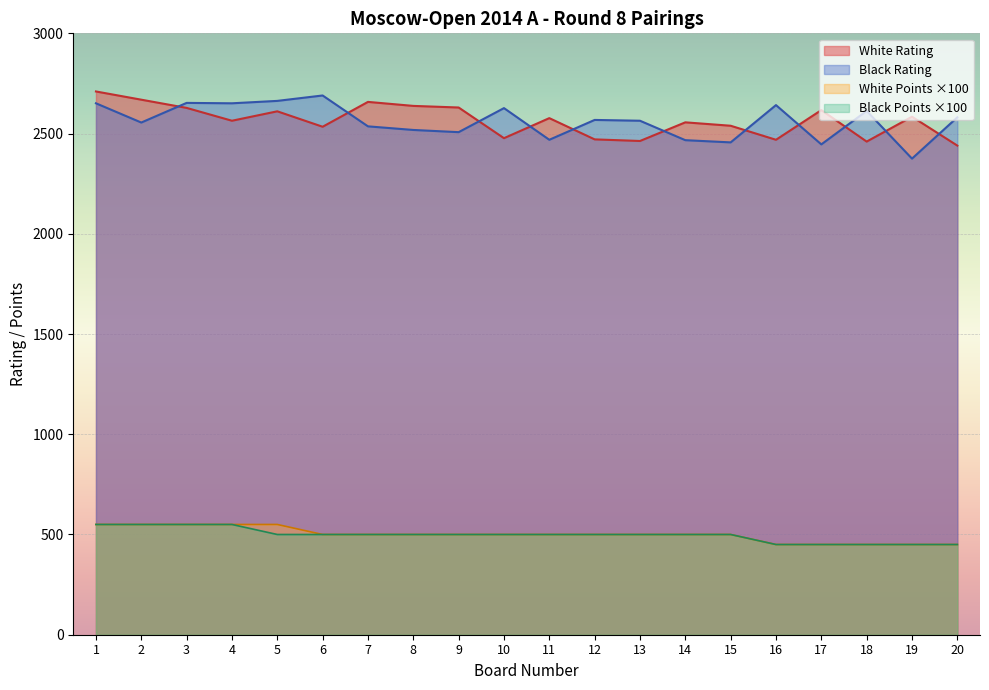

What is the value of the White Rating point at the 20th from the left?

2440